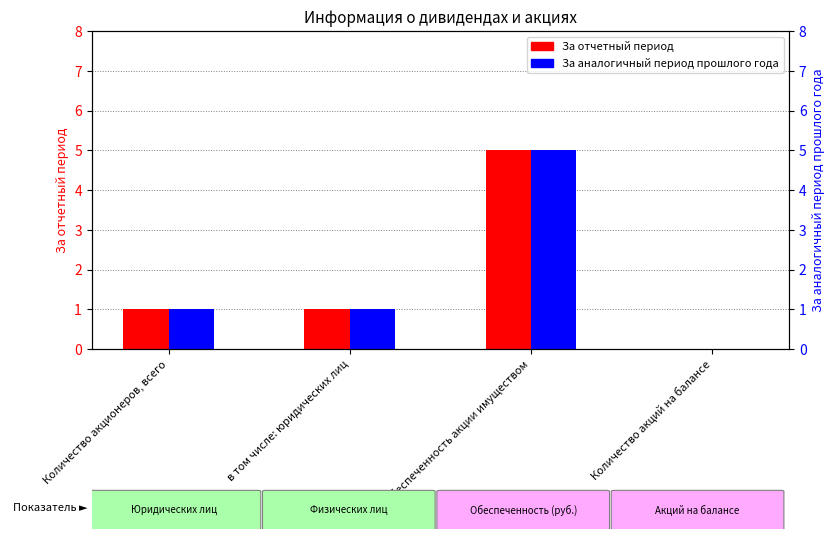

Which category has the lowest value in the За аналогичный период прошлого года series?

Количество акций на балансе